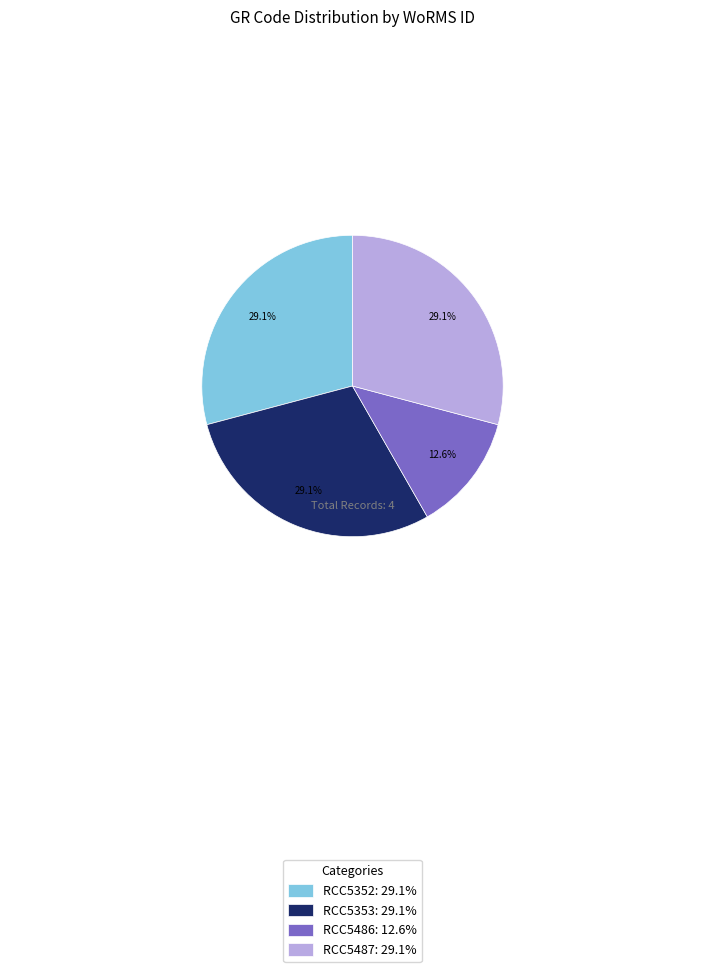

Count the number of slices in the pie.

4